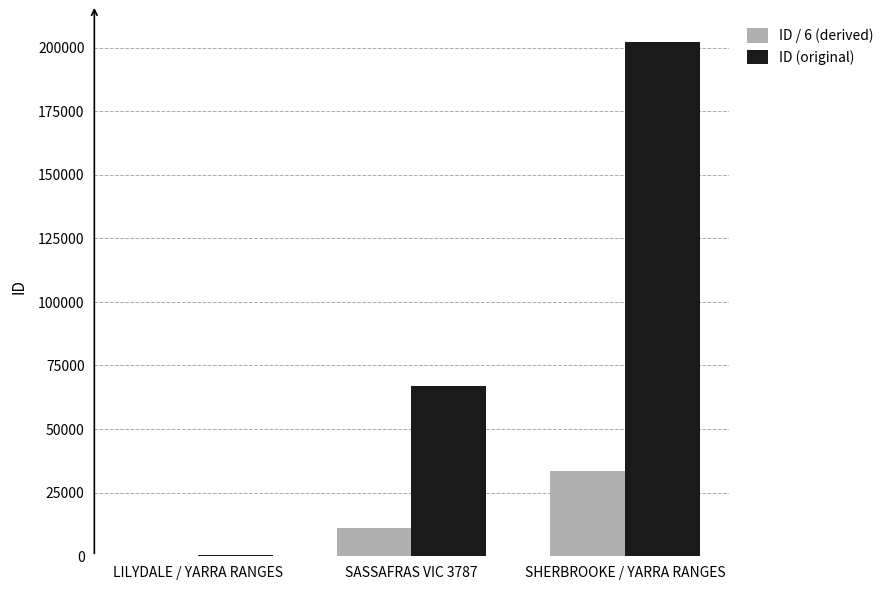

Which series has the widest spread of values?

ID (original)